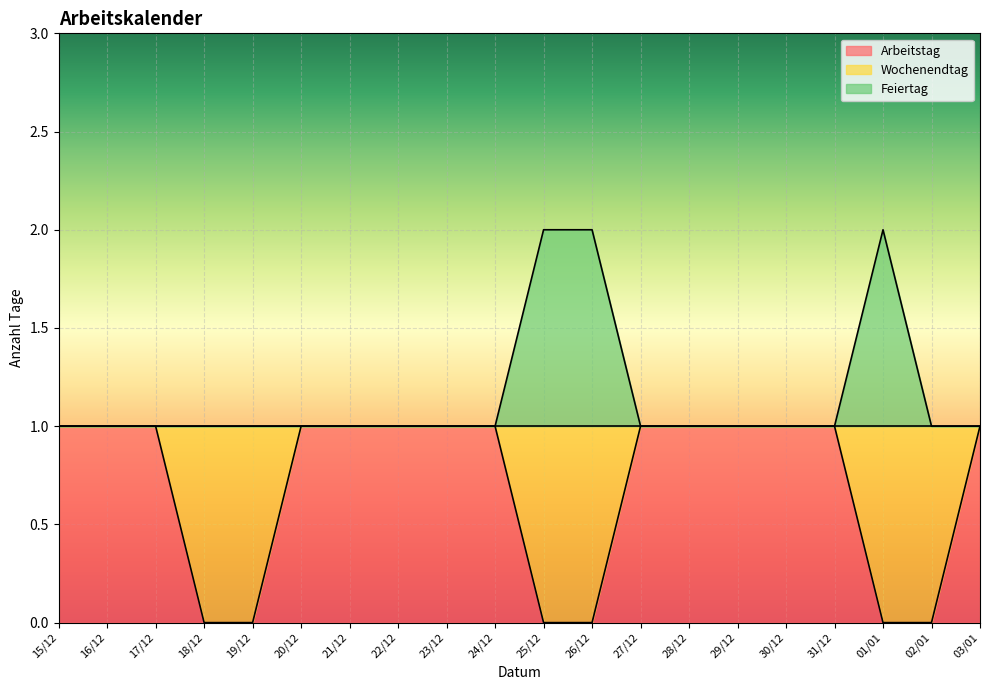

True or false: Feiertag has more than 2 points higher than both neighbors.

False